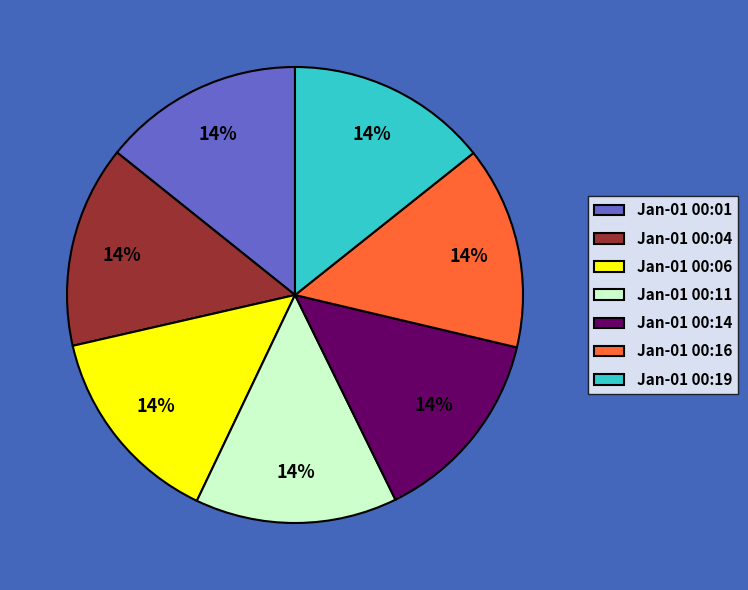

Is it true that Jan-01 00:14 is 14% of the pie?

True